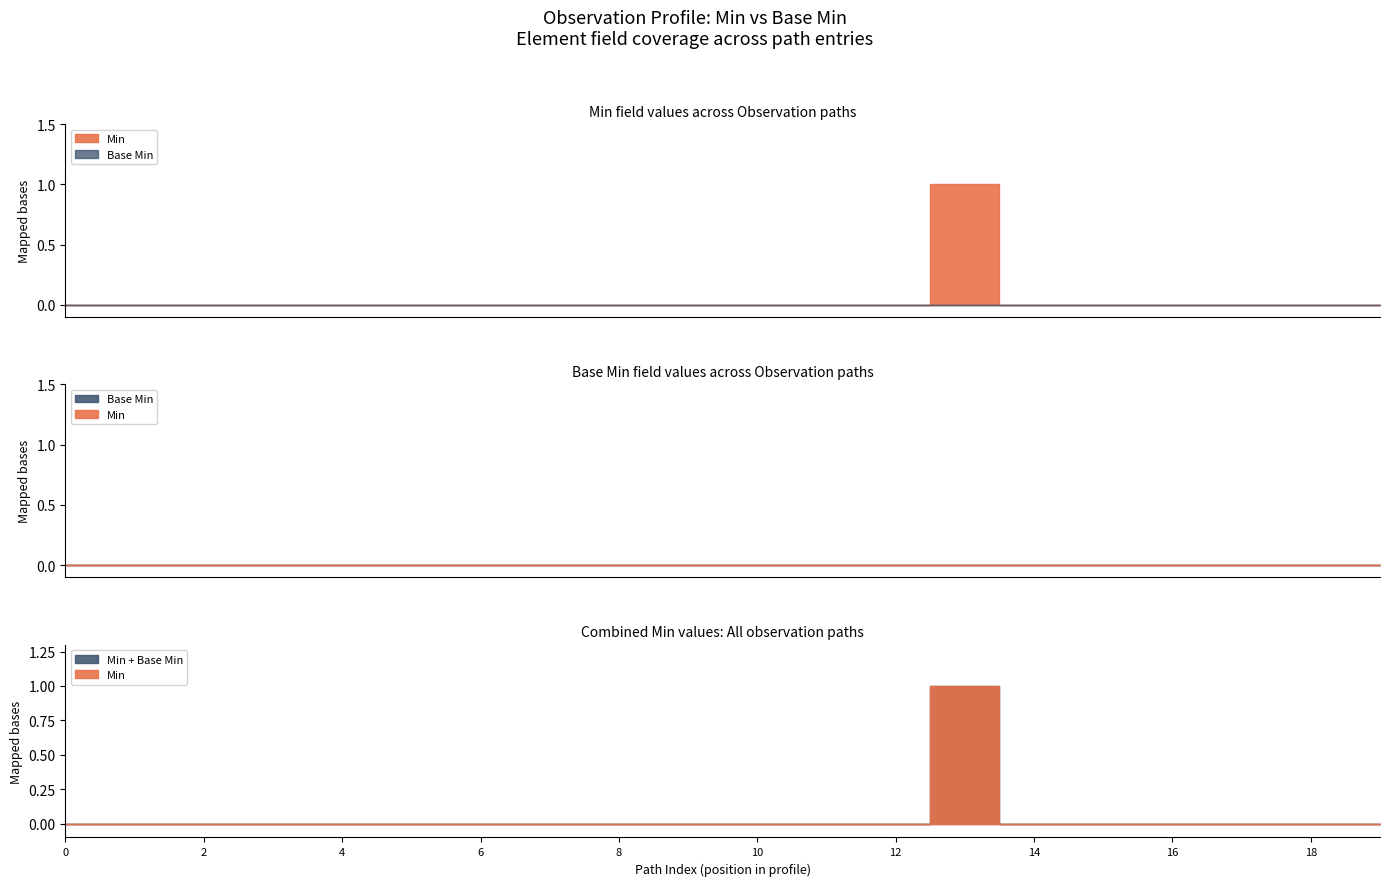

What is the maximum value for Min?

1